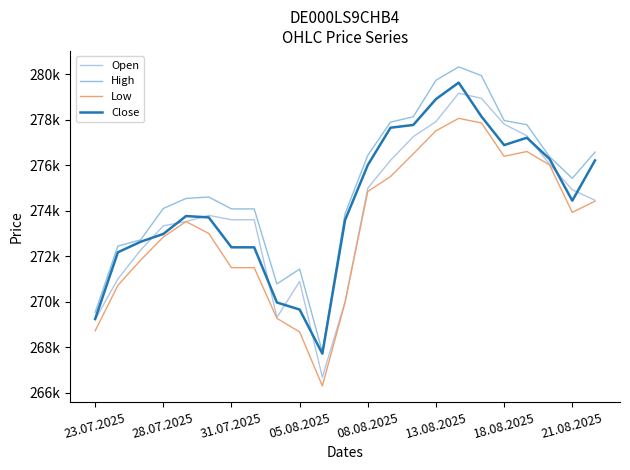

Where does the Close series first go above 273764?

08.08.2025